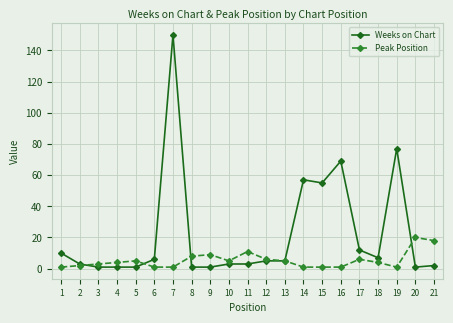

True or false: Peak Position has more than 2 interior local peaks.

True